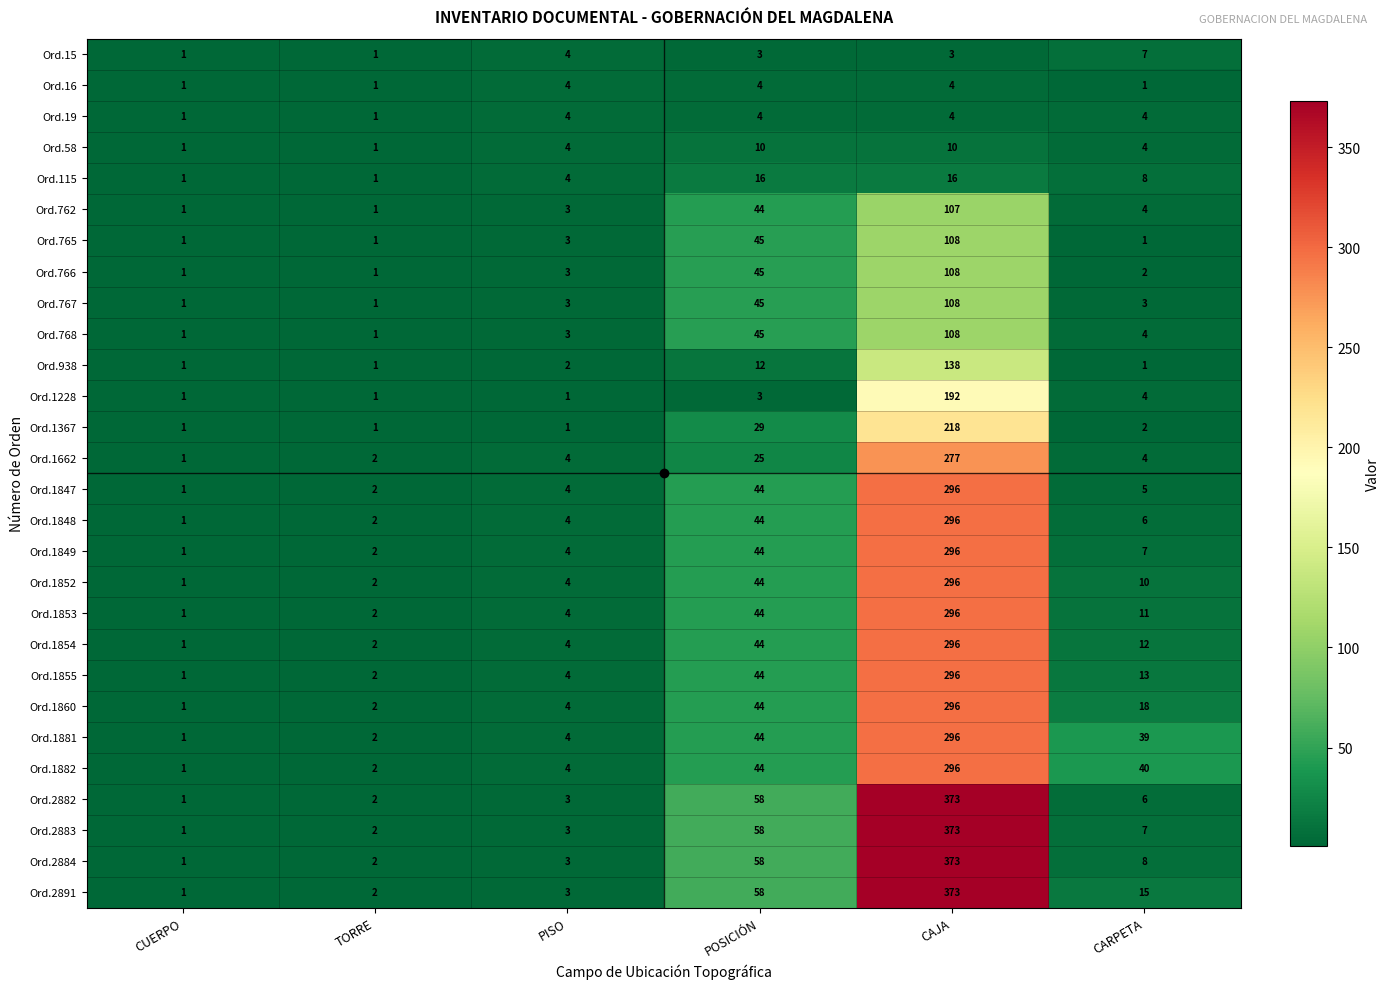

What is the difference between the highest and lowest values at POSICIÓN?

55